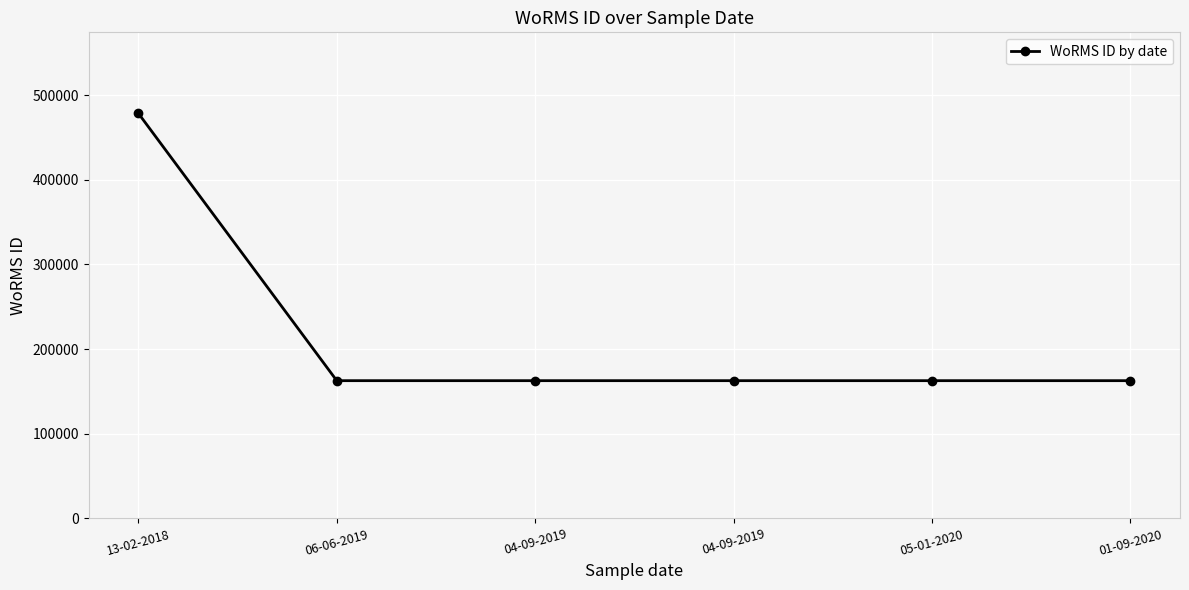

True or false: the data has more than 0 interior local peaks.

False